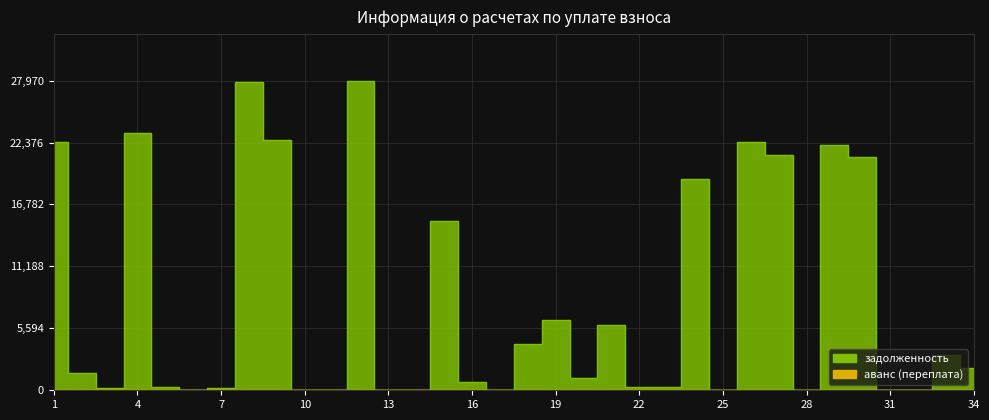

In задолженность, how many points are lower than both neighbors (excluding endpoints)?

9